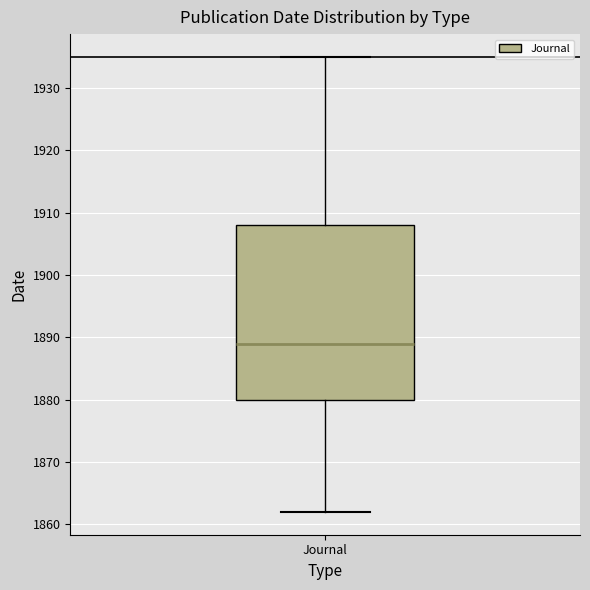

Read this box plot against the y-axis: the position of the median line, the range covered by the box, and the ends of both whiskers. The values are not printed on the chart, so give them approximately, as read against the axis.

median 1889, box 1880 to 1908, whiskers 1862 to 1935